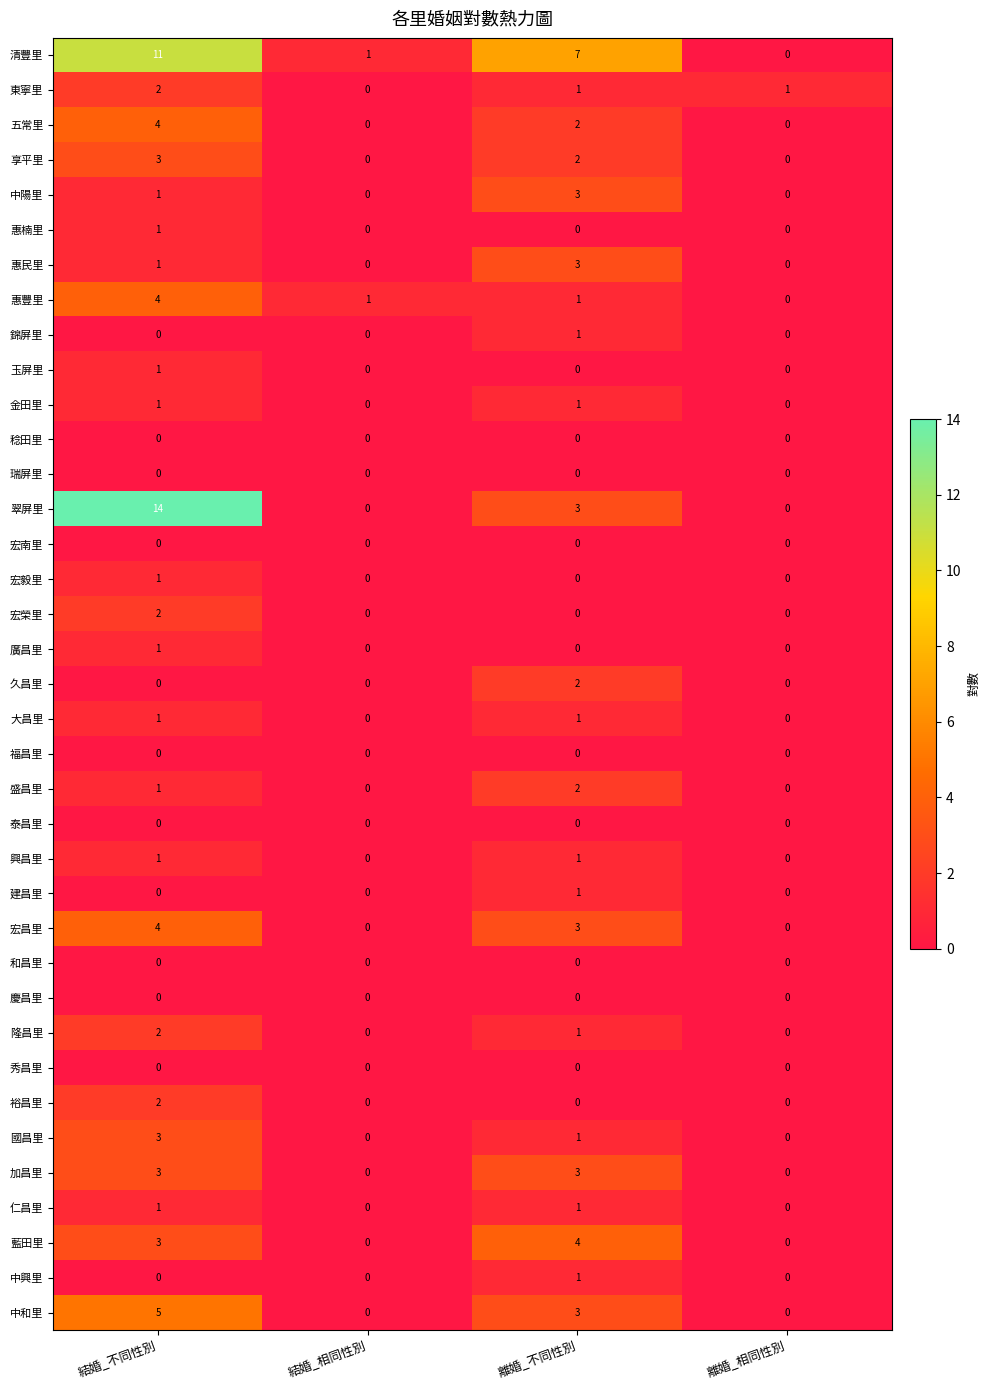

At which label does 清豐里 first exceed 7?

結婚_不同性別